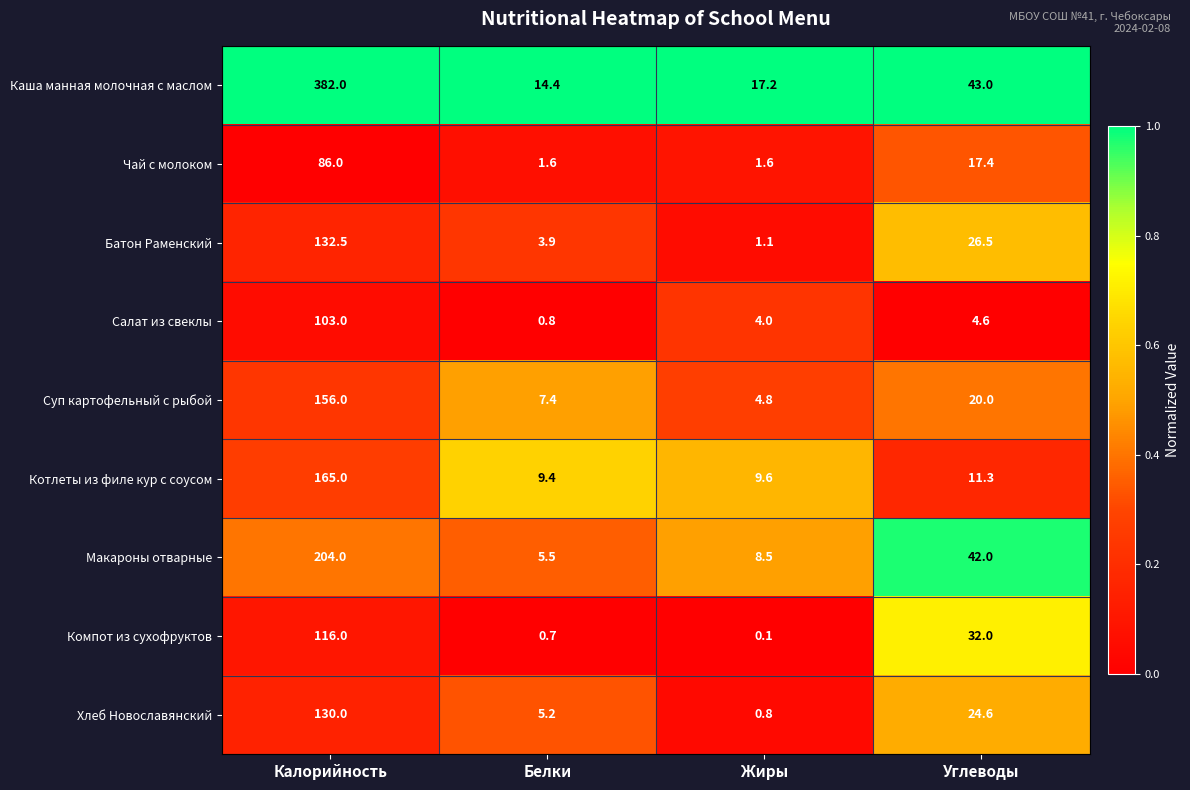

Count the number of data series in this chart.

9